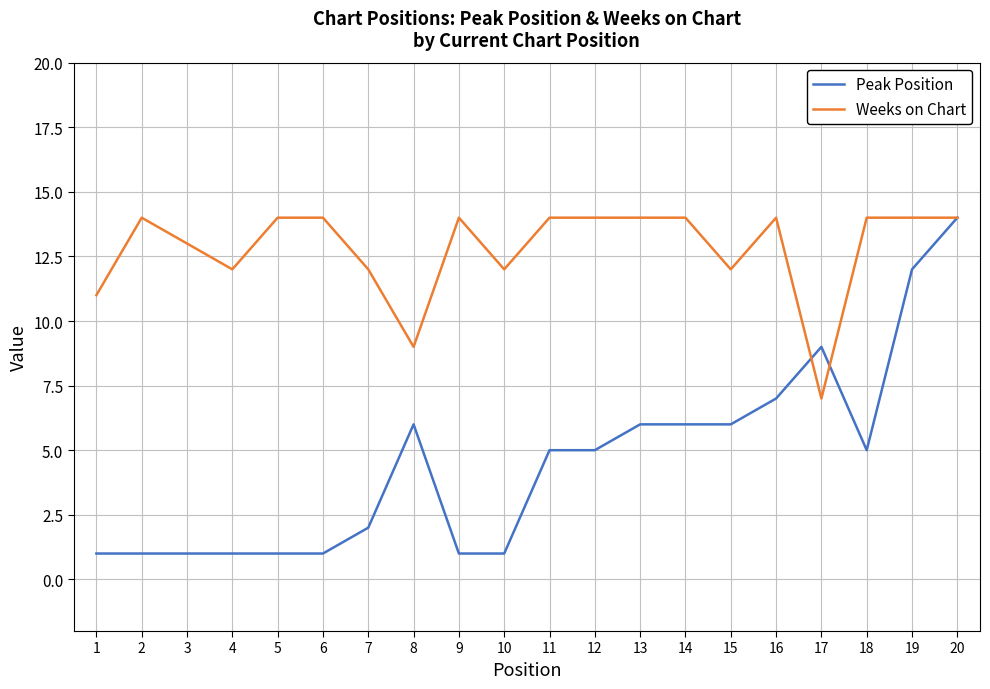

Is it true that Weeks on Chart equals 25 at 18?

False